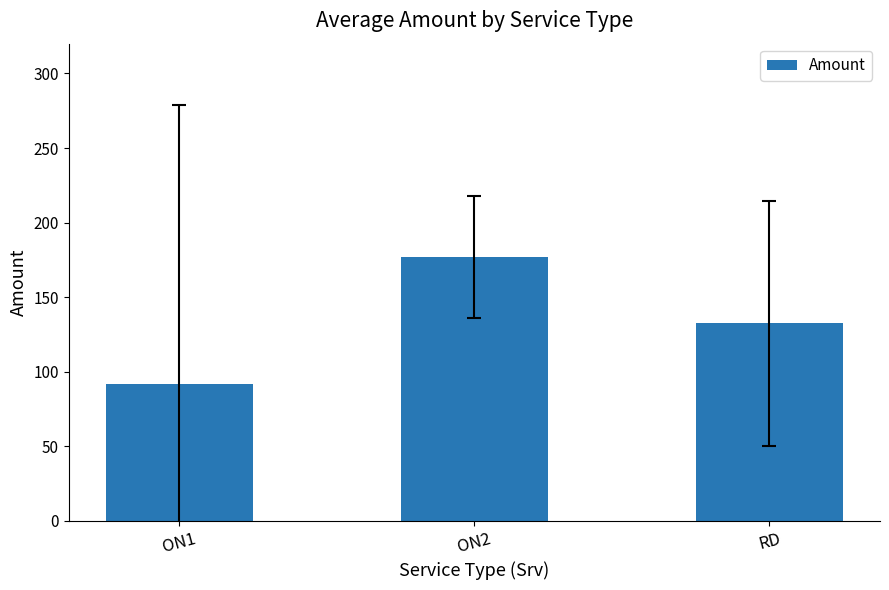

What is the maximum value shown in the chart?

176.8